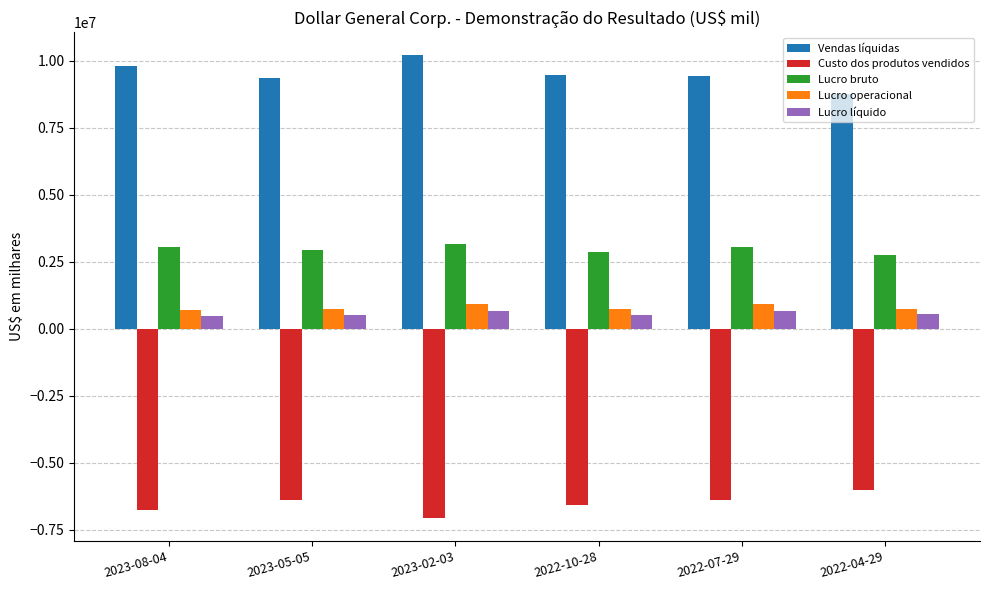

The value of Lucro líquido at 2022-10-28 is 526167. True or false?

True